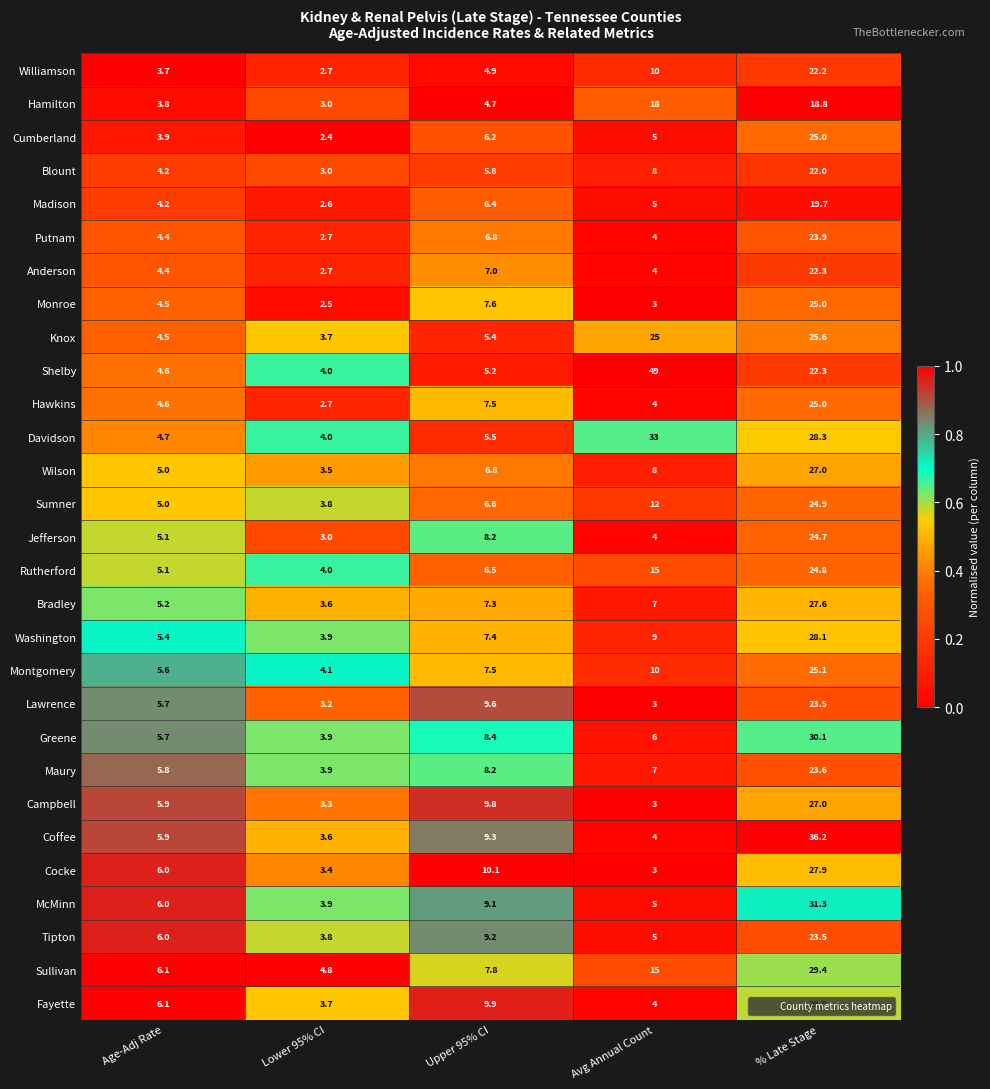

Which series has the largest total across all categories?

Shelby